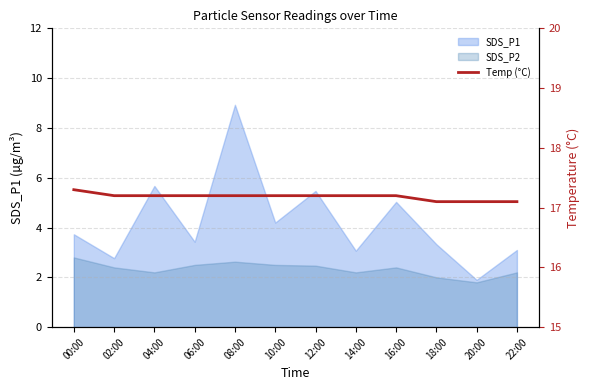

What is the sum of all values?

206.2